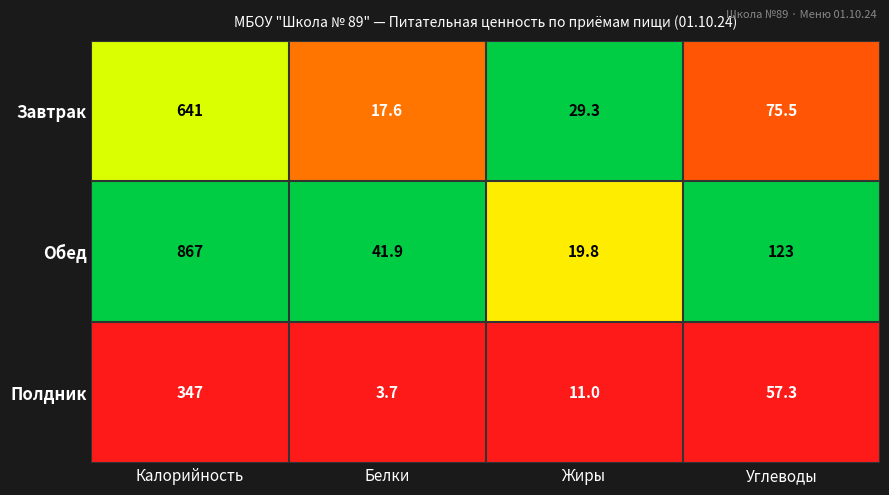

Count the number of categories in the chart.

4